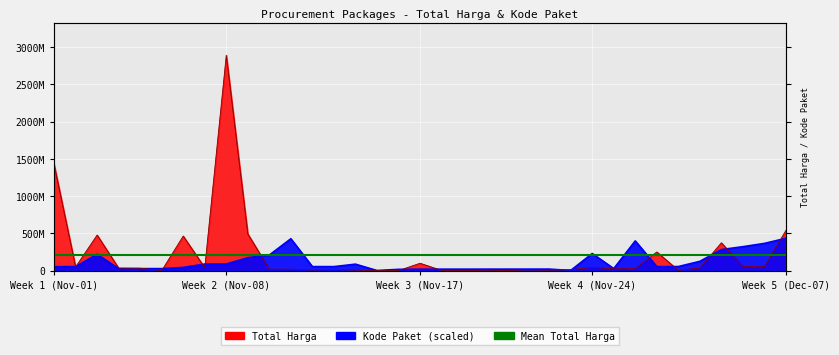

How many data points in Total Harga are above 27412000?

17